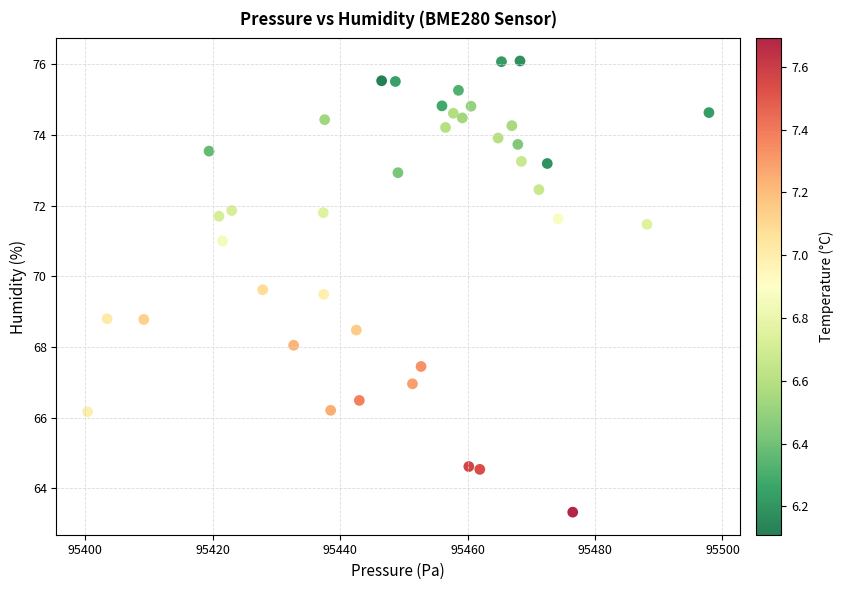

What is the range of Y values (max minus min)?

12.8